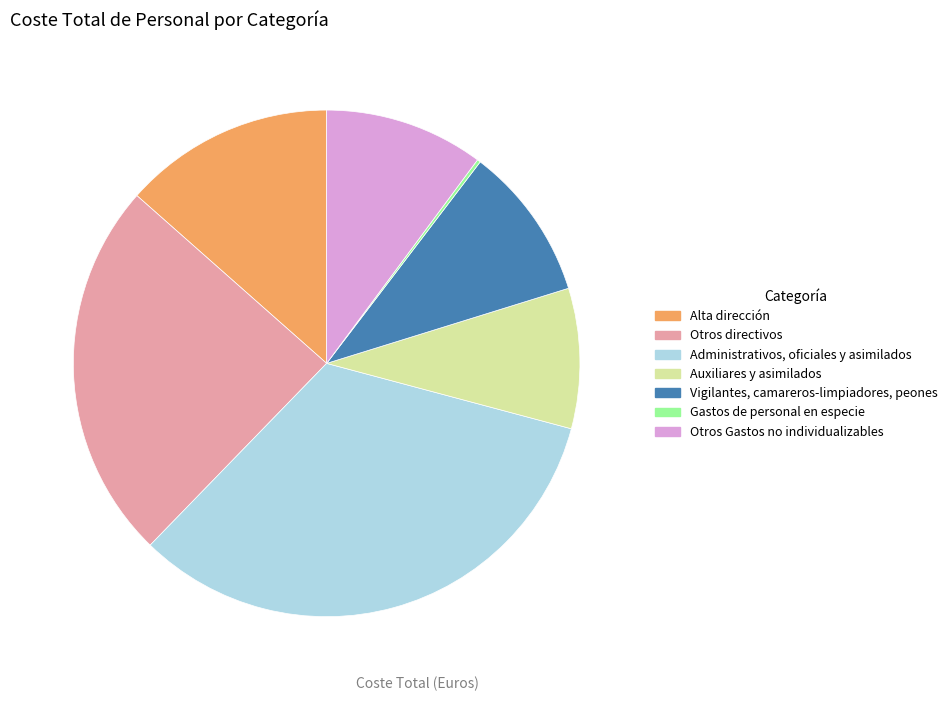

Between Auxiliares y asimilados and Vigilantes, camareros-limpiadores, peones, which is larger?

Vigilantes, camareros-limpiadores, peones